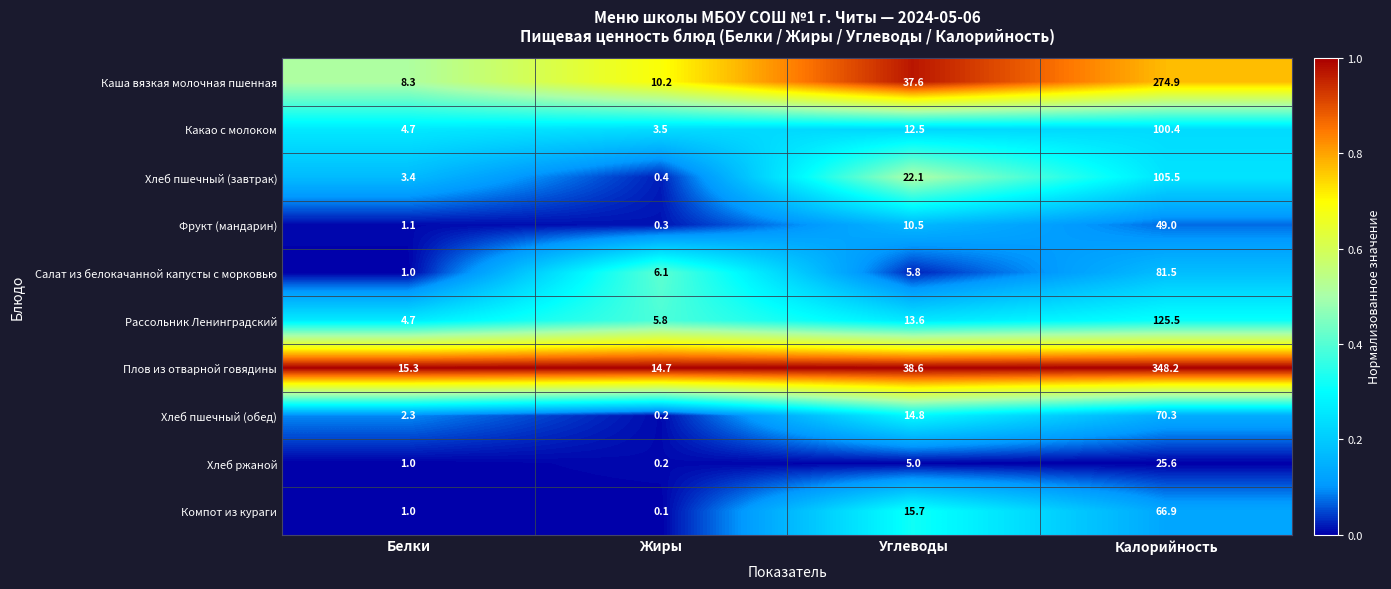

At which label does Хлеб пшечный (обед) first exceed 14?

Углеводы